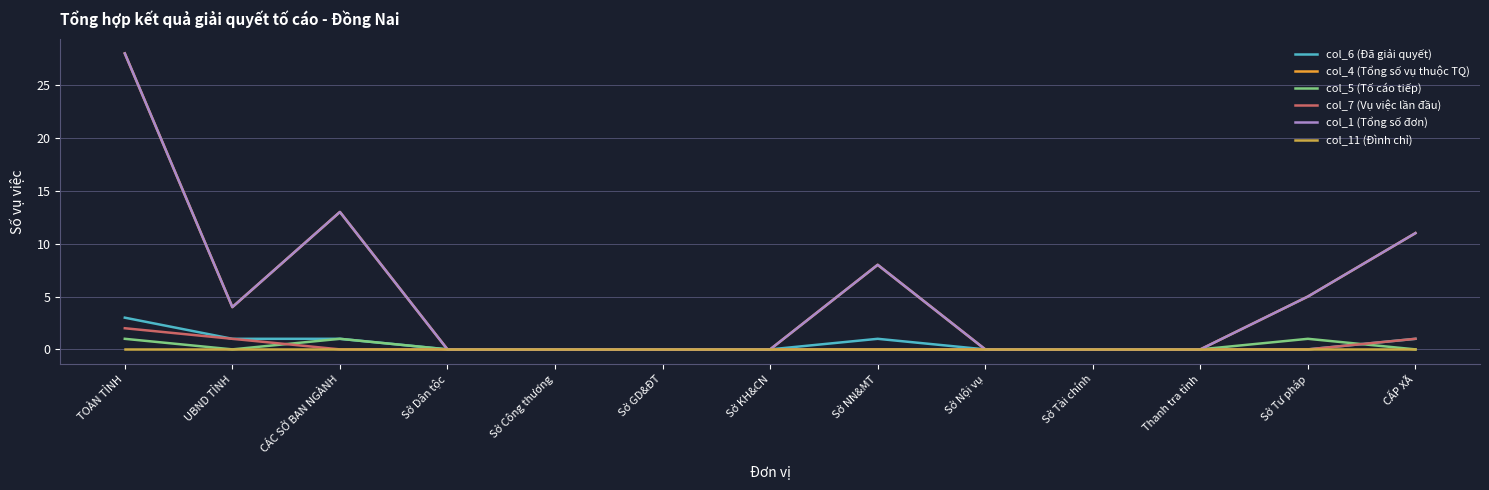

Rank the categories by col_4 (Tổng số vụ thuộc TQ) value from lowest to highest.

Sở Dân tộc, Sở Công thương, Sở GD&ĐT, Sở KH&CN, Sở Nội vụ, Sở Tài chính, Thanh tra tỉnh, UBND TỈNH, Sở Tư pháp, Sở NN&MT, CẤP XÃ, CÁC SỞ BAN NGÀNH, TOÀN TỈNH